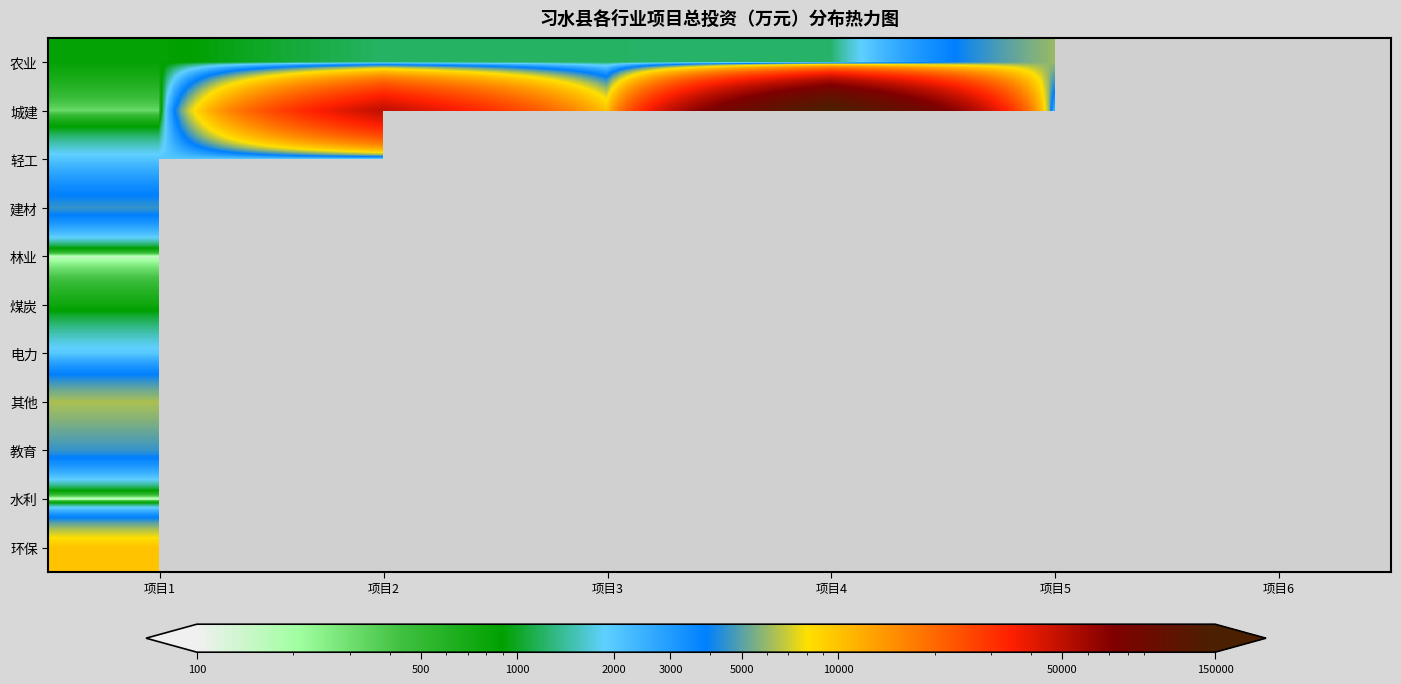

Between 项目1 and 项目2, which series saw the biggest shift?

城建